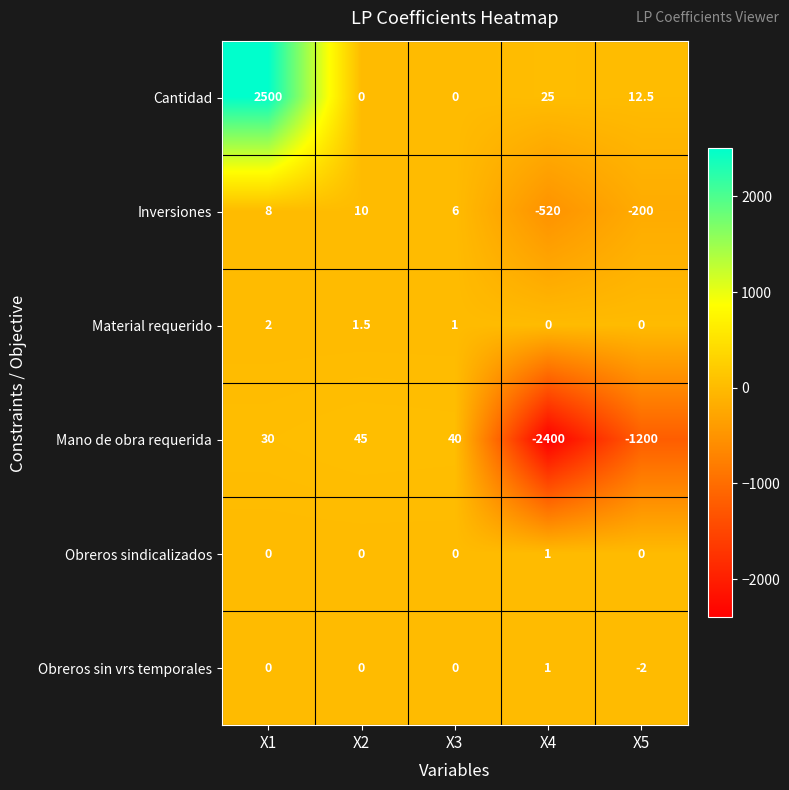

The Obreros sindicalizados series shows 0.0 at X5. True or false?

True